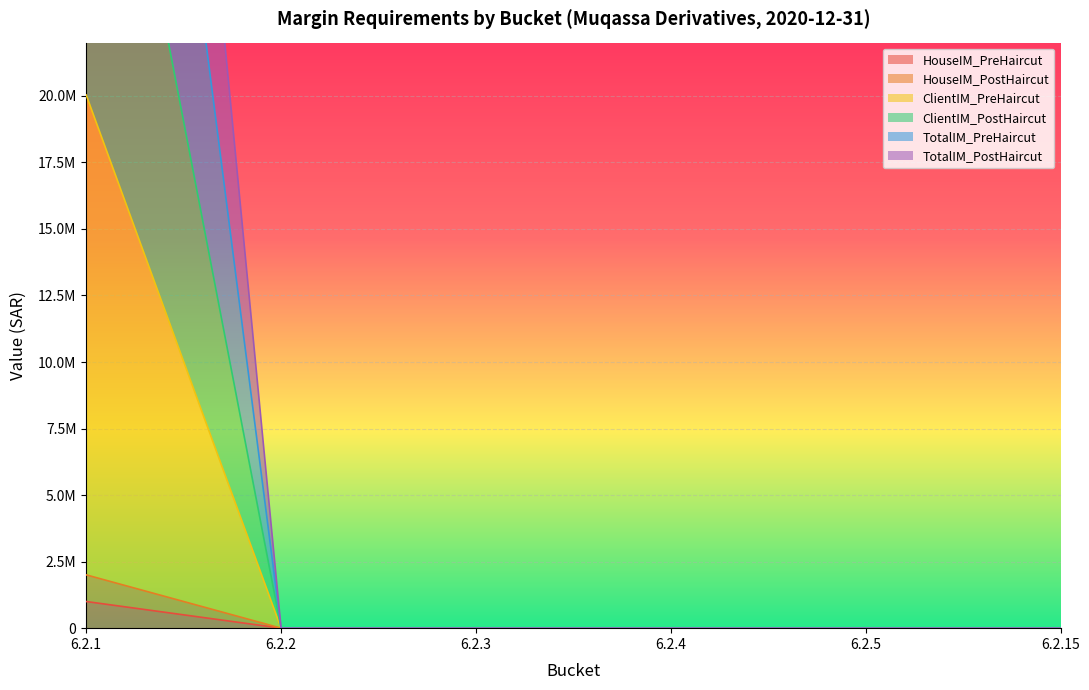

True or false: ClientIM_PreHaircut has a value of 0.0 at 6.2.3.

True